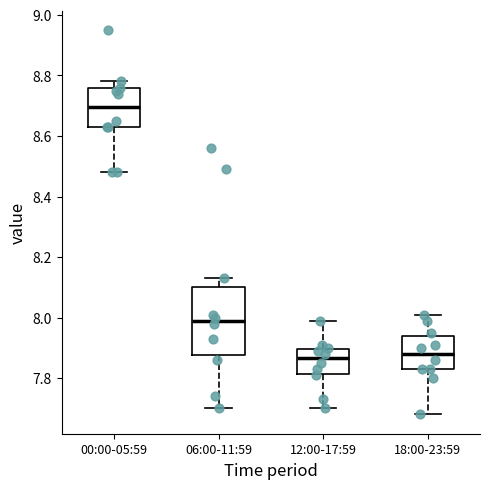

Where does the upper whisker of the box for 12:00-17:59 end on the y-axis? The values are not printed on the chart, so give them approximately, as read against the axis.

8.00